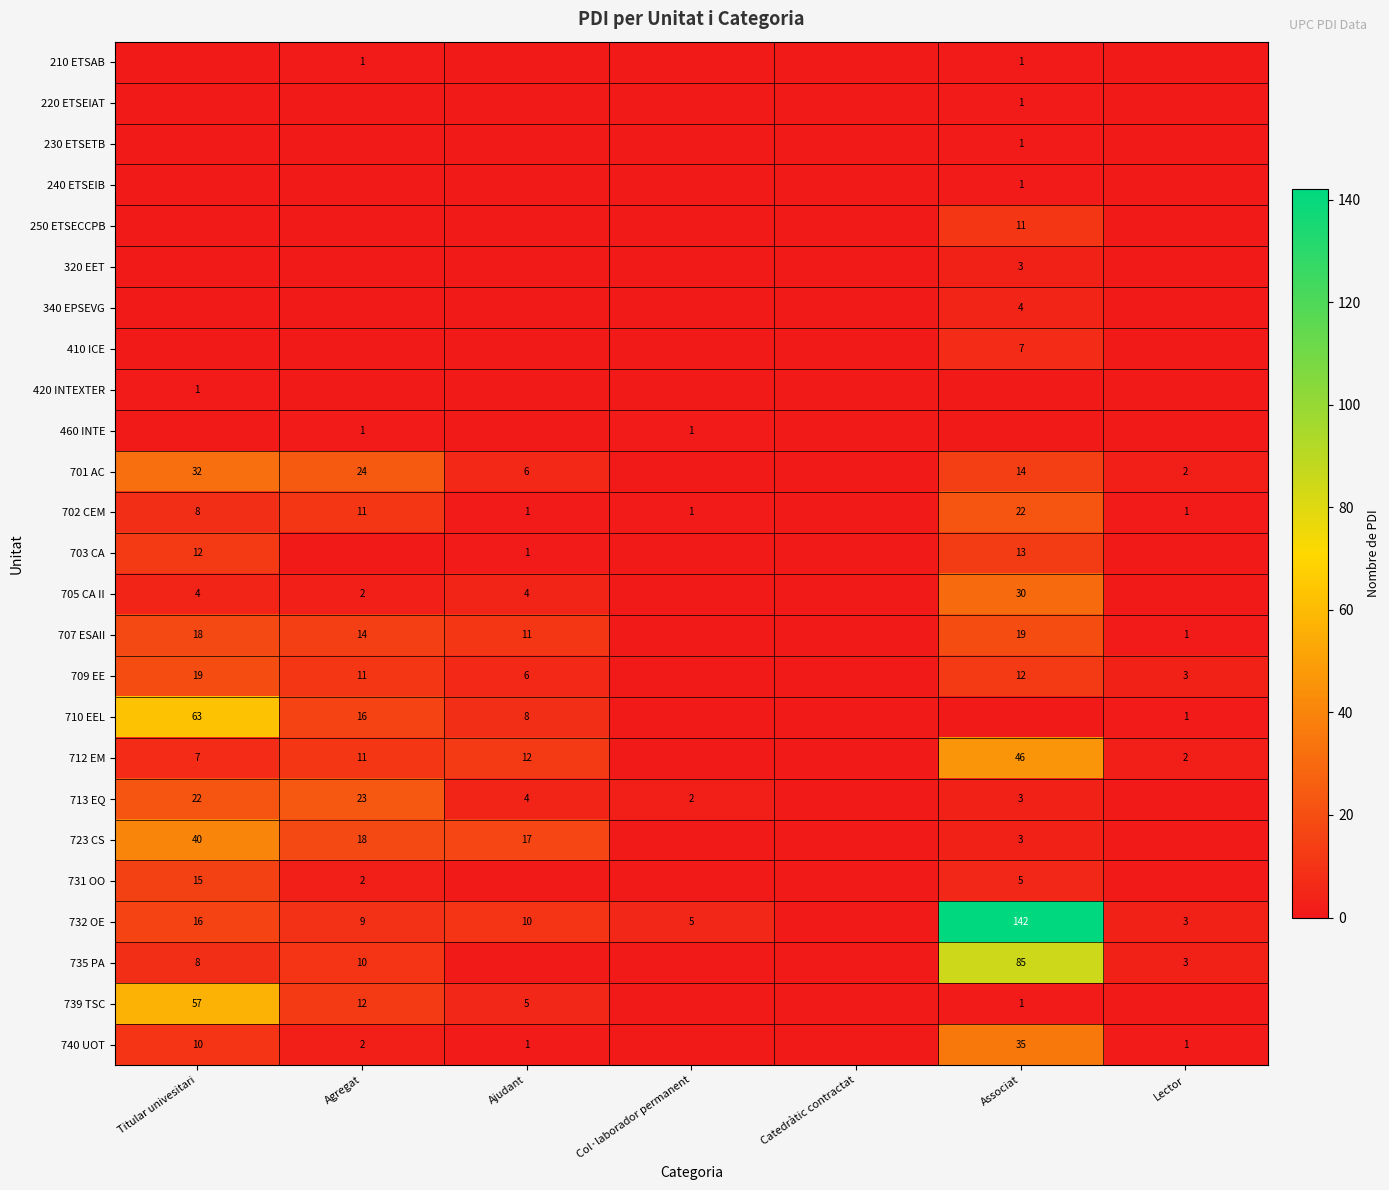

The 723 CS series shows 17 at Ajudant. True or false?

True